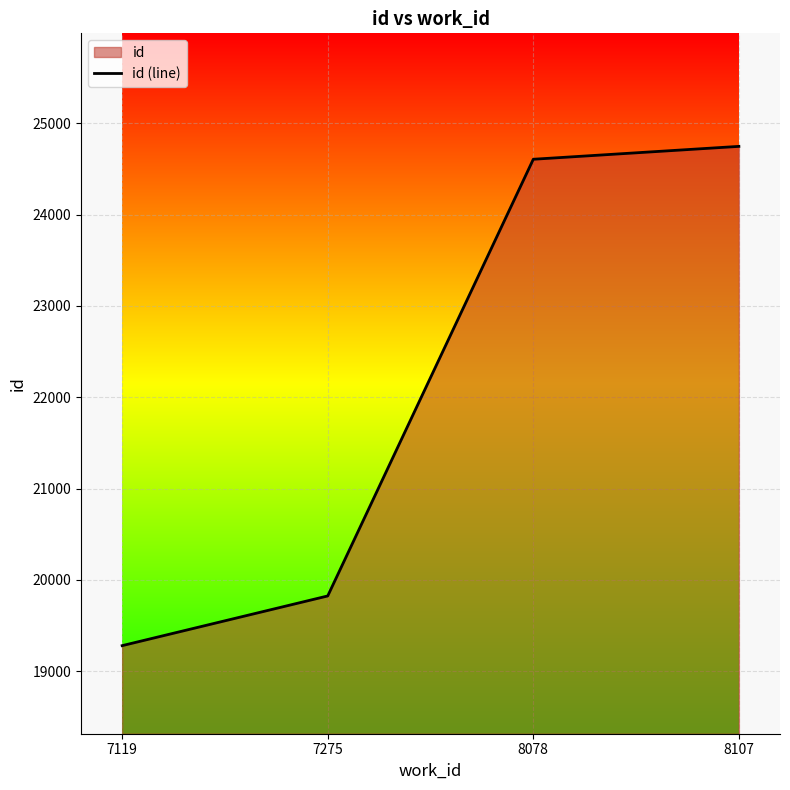

What is the value of the 4th point from the left?

24746